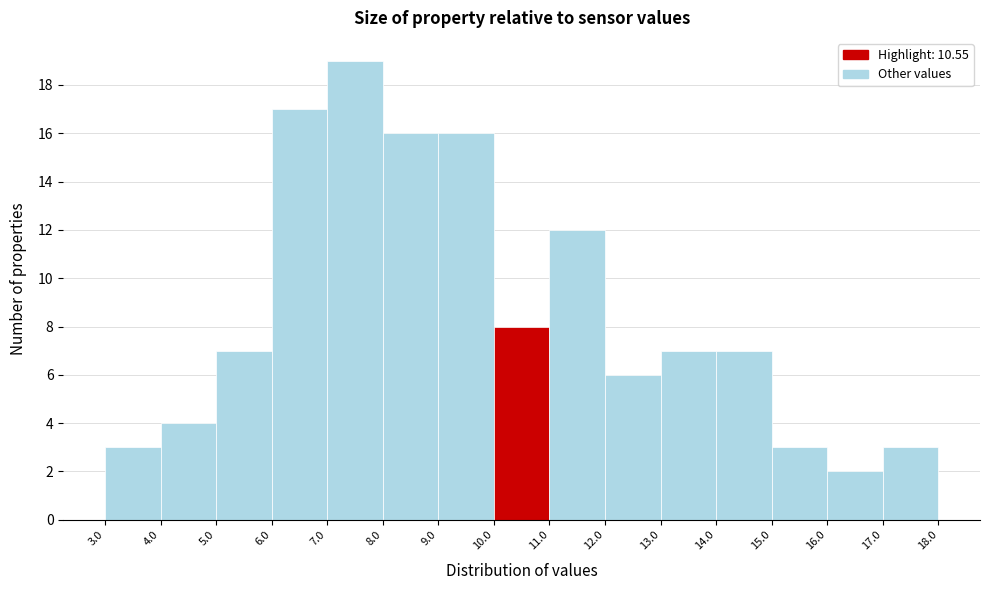

Reading left to right, transcribe this chart: for each bar, give the range it covers on the x-axis and its height. The values are not printed on the chart, so give them approximately, as read against the axis.

3.0 to 4.0: 3
4.0 to 5.0: 4
5.0 to 6.0: 7
6.0 to 7.0: 17
7.0 to 8.0: 19
8.0 to 9.0: 16
9.0 to 10.0: 16
10.0 to 11.0: 8
11.0 to 12.0: 12
12.0 to 13.0: 6
13.0 to 14.0: 7
14.0 to 15.0: 7
15.0 to 16.0: 3
16.0 to 17.0: 2
17.0 to 18.0: 3